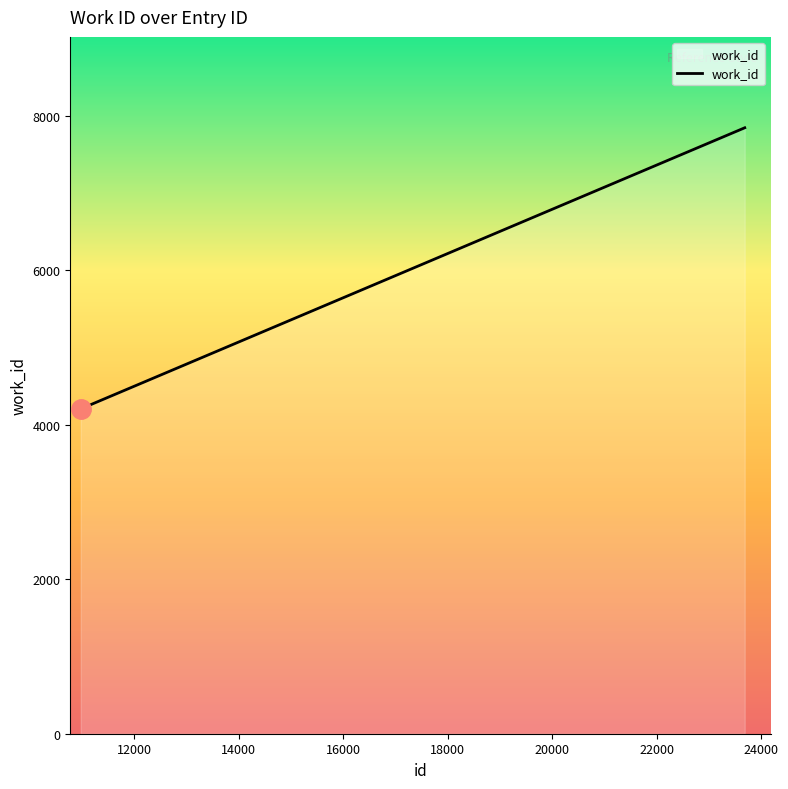

What is the minimum value shown in the chart?

4209